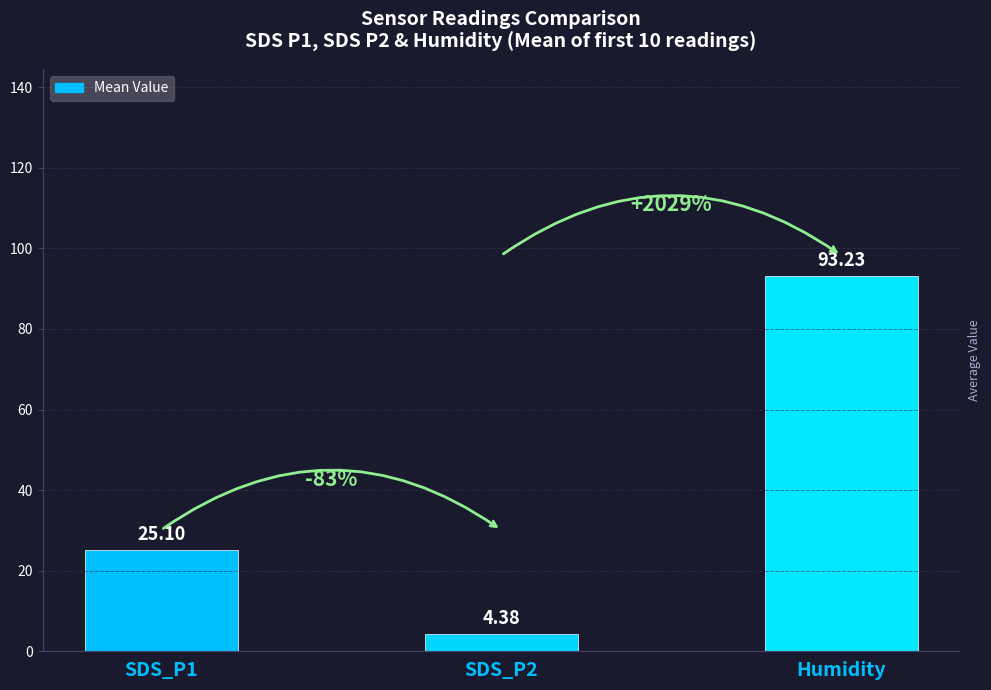

Rank the categories by value from lowest to highest.

SDS_P2, SDS_P1, Humidity